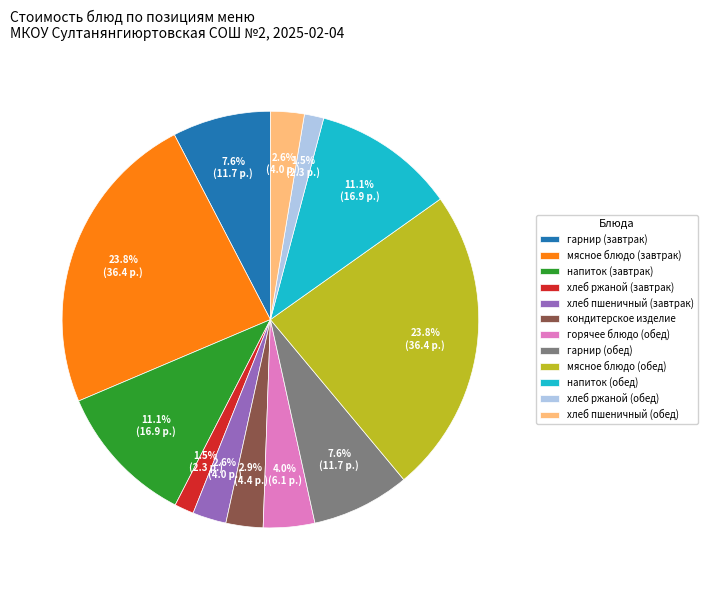

Is there a majority slice in this chart?

No